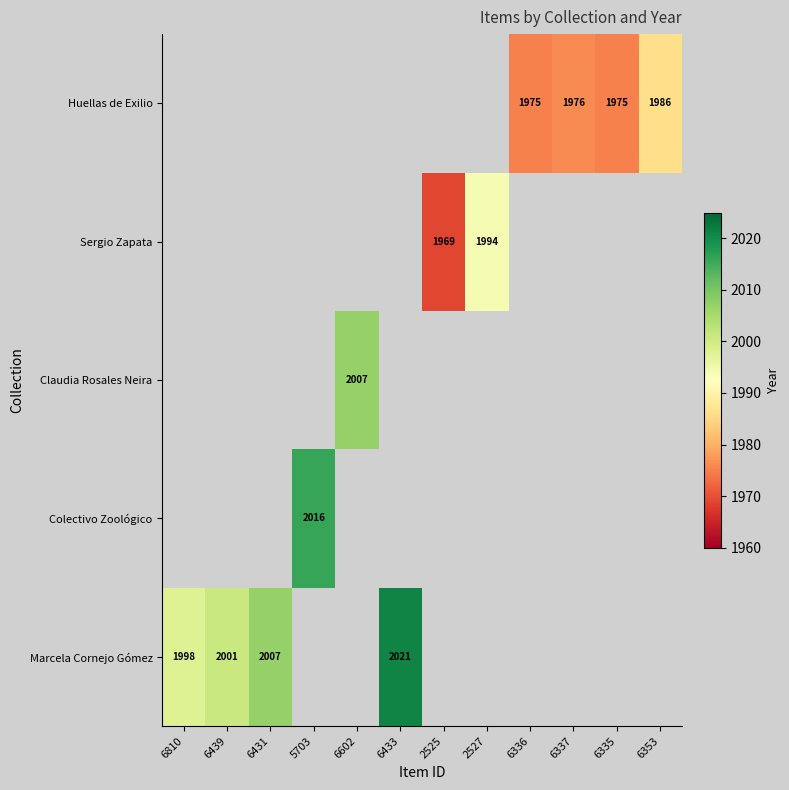

At how many categories does at least one series exceed 1978?

8